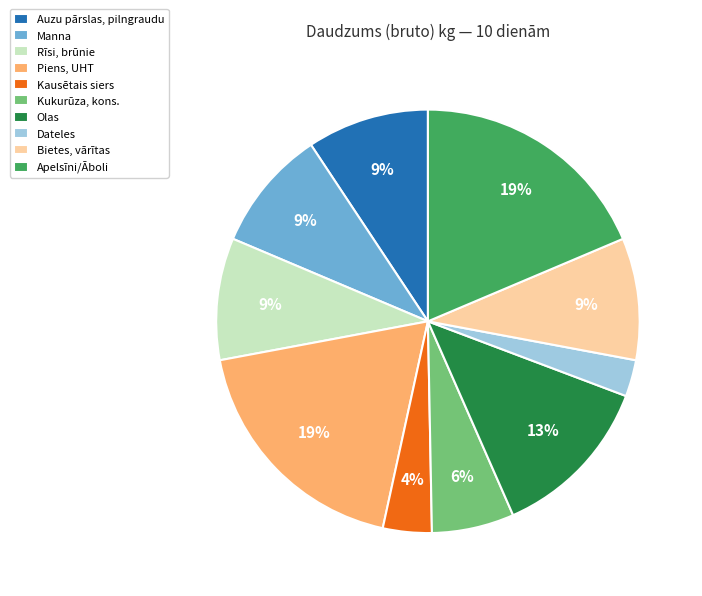

Combined, do Piens, UHT and Kausētais siers account for over 50%?

No